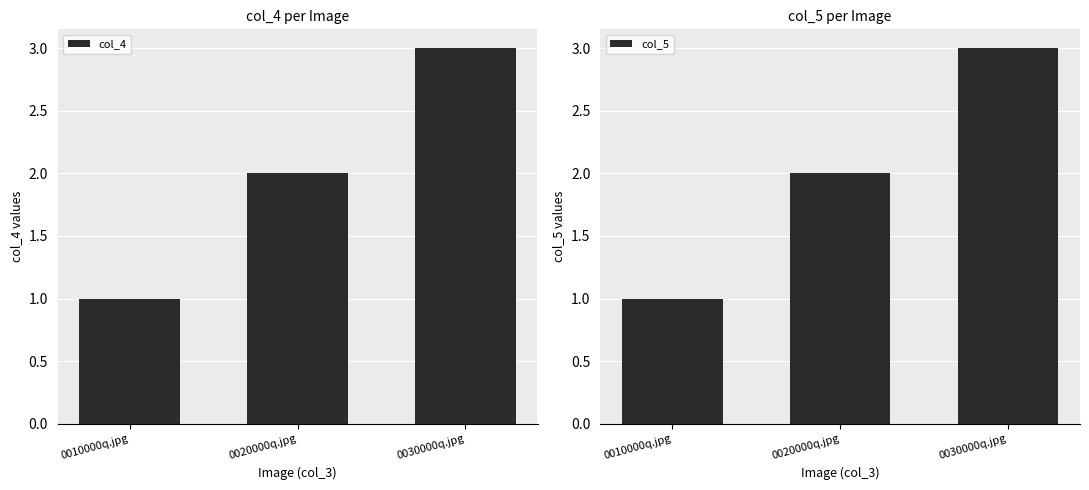

At which label is col_4 closest to 2?

0020000q.jpg